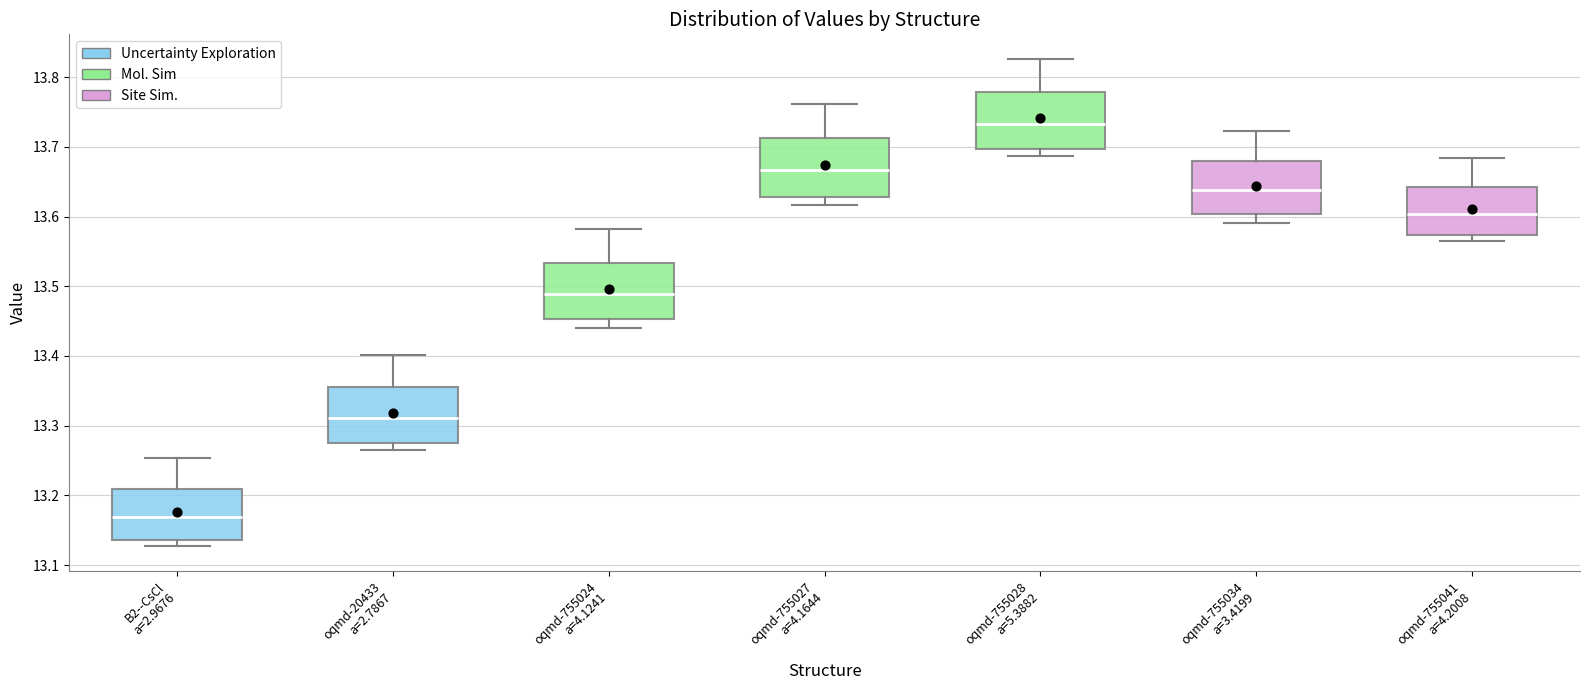

Where is the lower edge of the box for oqmd-755028 a=5.3882 on the y-axis? The values are not printed on the chart, so give them approximately, as read against the axis.

13.70